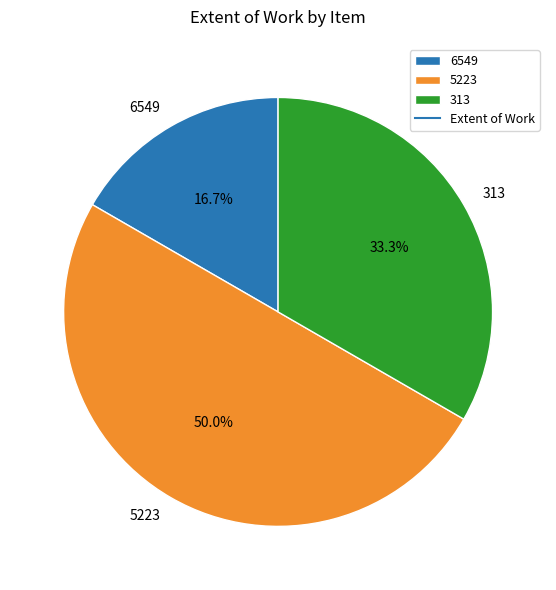

Approximately how many times larger is the value at 5223 compared to 313?

1.5